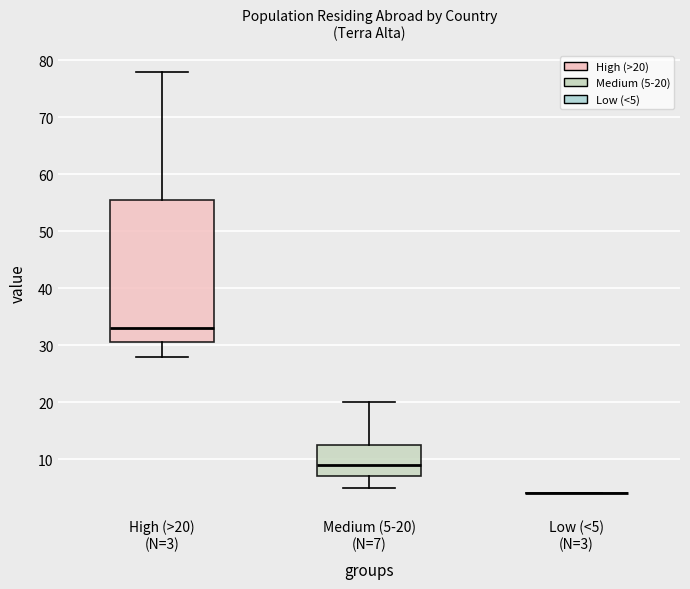

Where does the lower whisker of the box for High (>20) (N=3) end on the y-axis? The values are not printed on the chart, so give them approximately, as read against the axis.

28